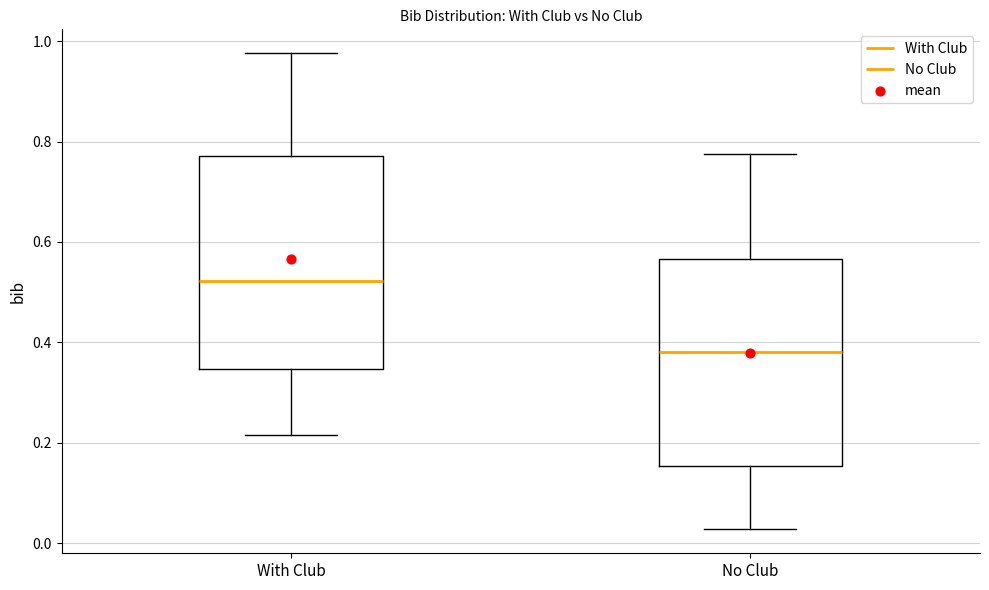

Reading left to right, transcribe this box plot: for each box, give where its median line is, the range the box spans, and where its two whiskers end, as read against the y-axis. The values are not printed on the chart, so give them approximately, as read against the axis.

With Club: median 0.52, box 0.34 to 0.78, whiskers 0.22 to 0.98
No Club: median 0.38, box 0.16 to 0.56, whiskers 0.02 to 0.78